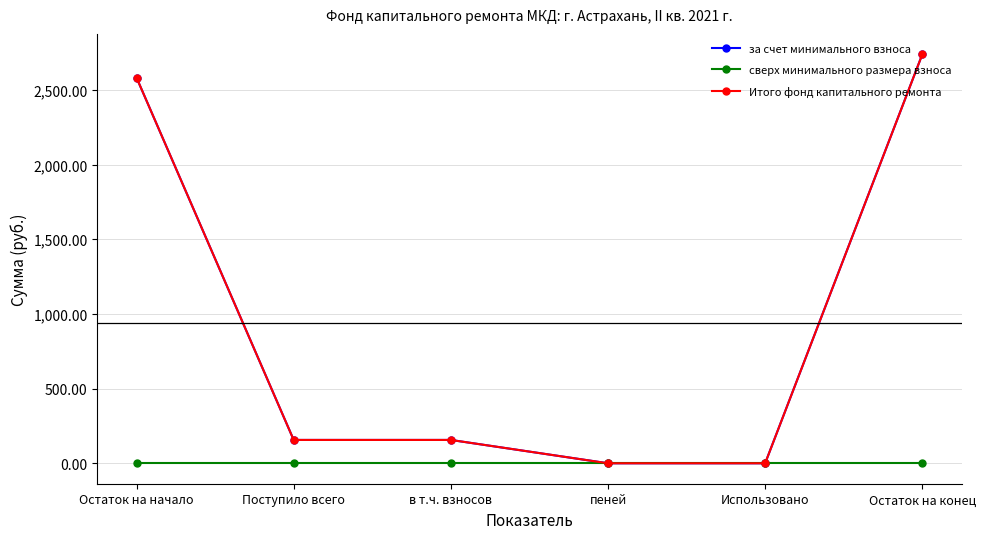

Is this an area chart (filled region under the line)?

No